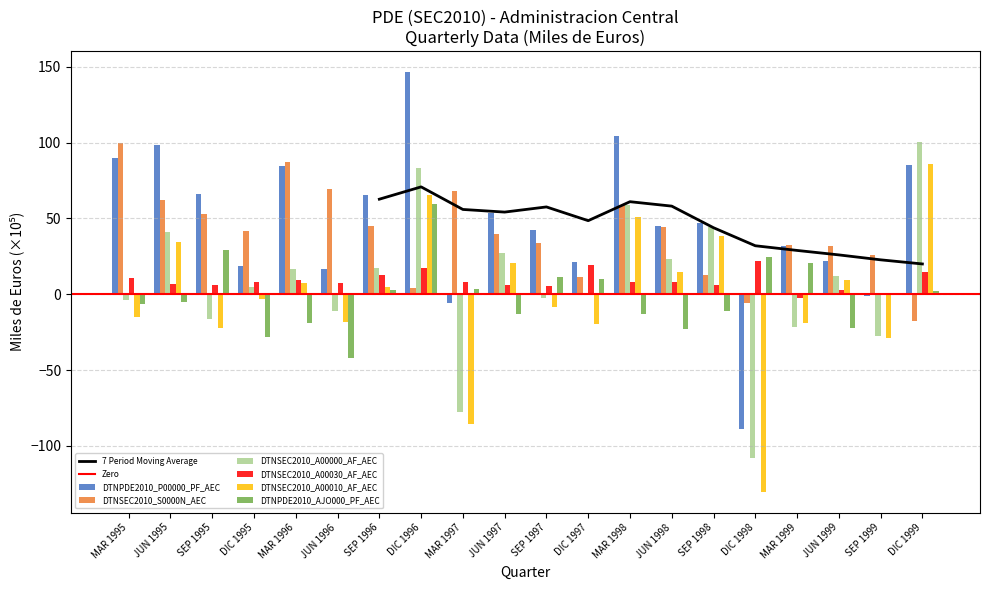

What is the total value across all series at SEP 1998?

138.0